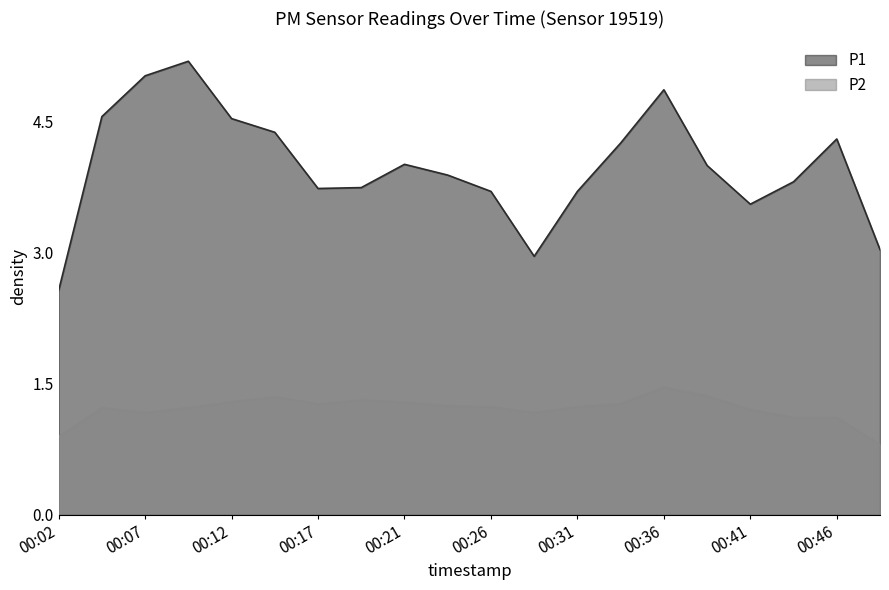

What are all the series names shown in the legend?

P1, P2